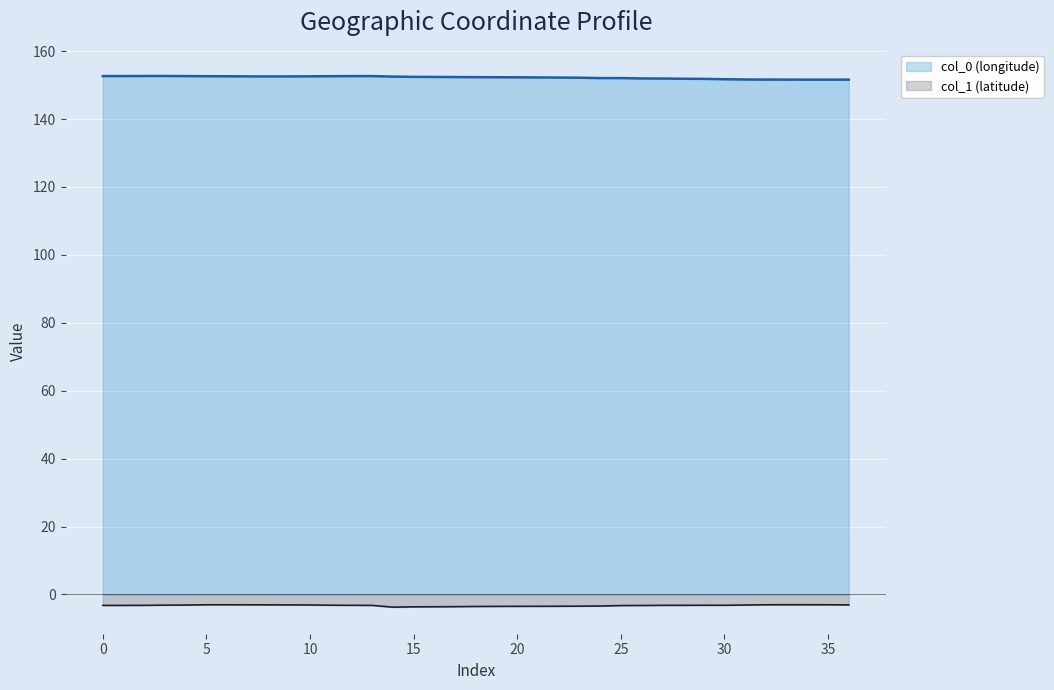

What is the total value across all series at 19?

148.8